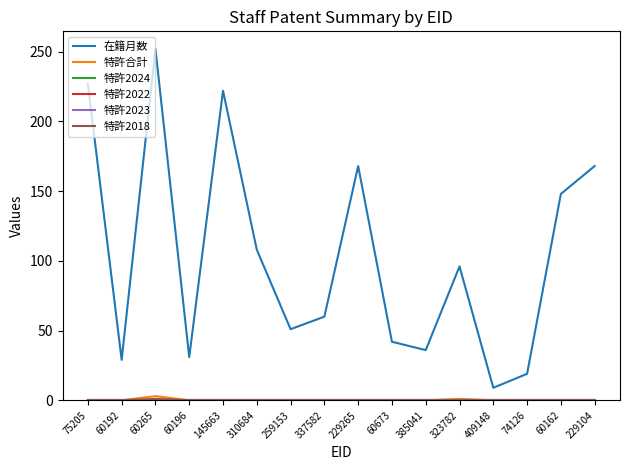

Does the chart have visible grid lines?

No